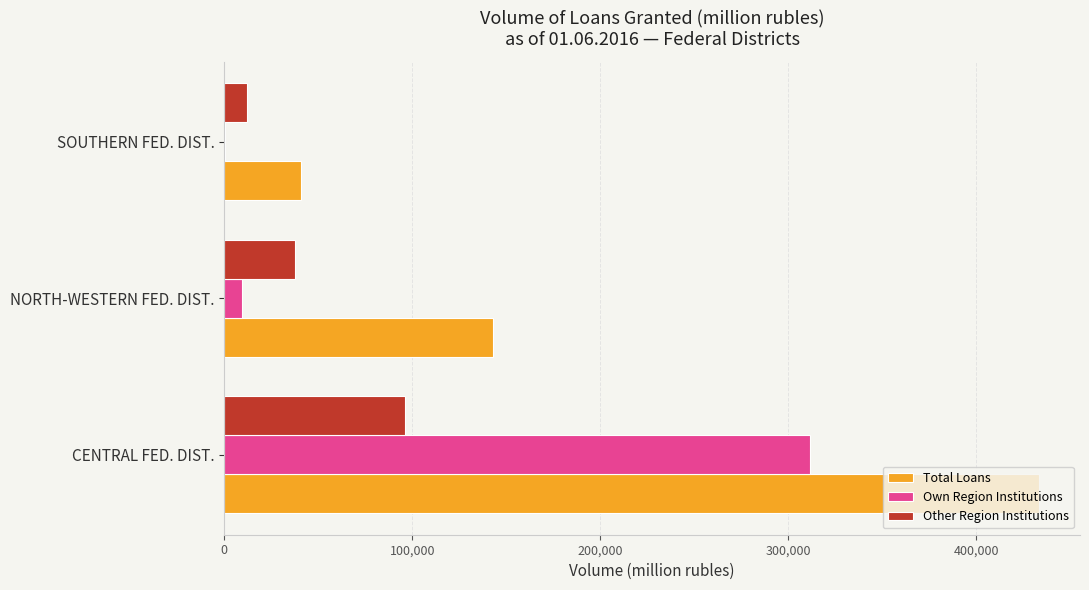

What are all the series names shown in the legend?

Total Loans, Own Region Institutions, Other Region Institutions